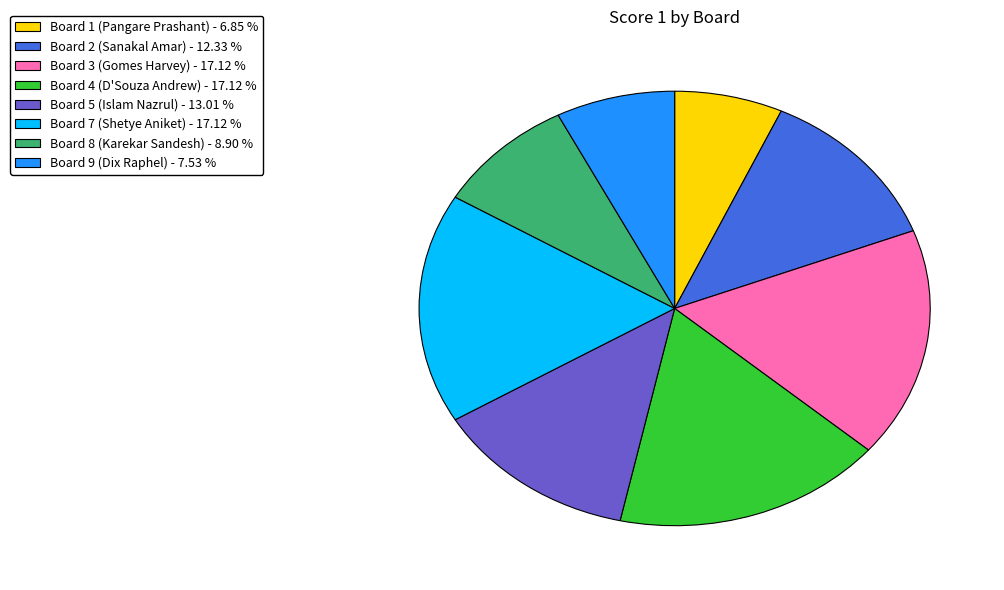

Does any single category account for the majority?

No